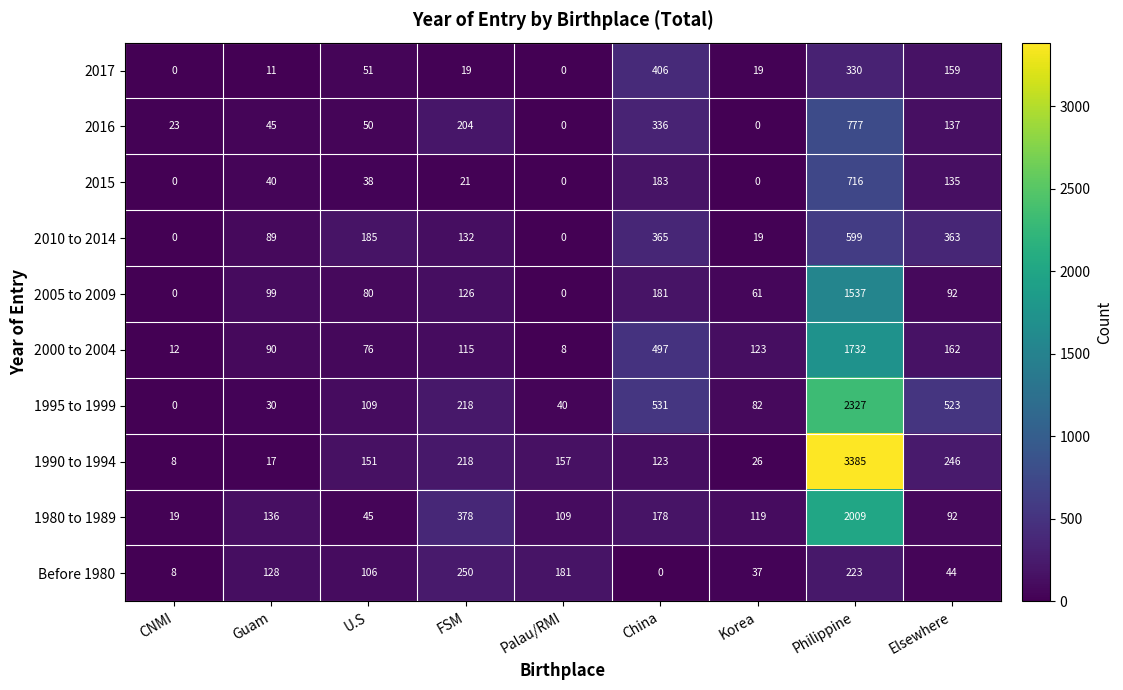

What is the spread (max minus min) of values at CNMI?

23